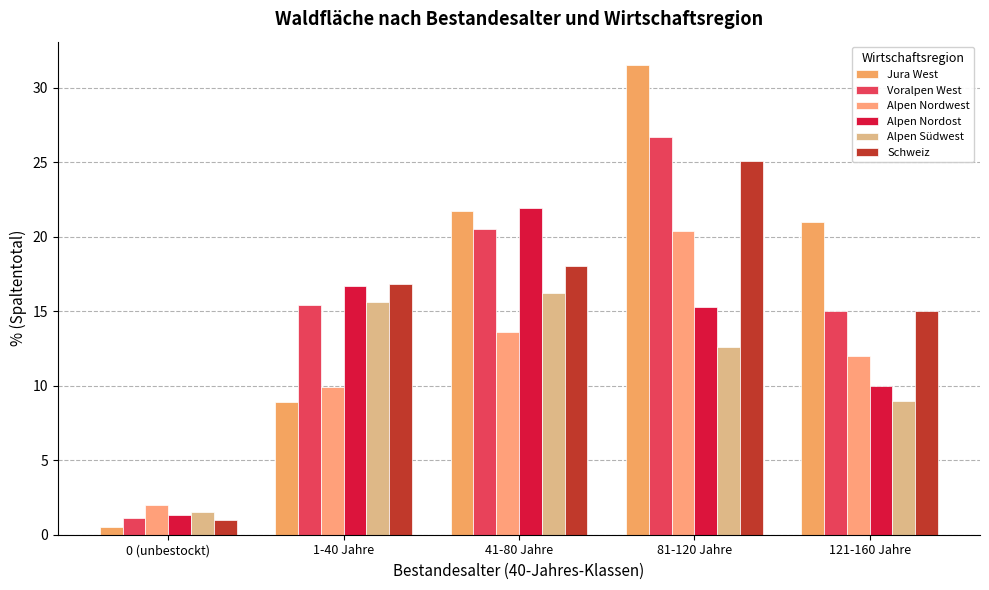

List the labels in order of Alpen Nordwest value, largest first.

81-120 Jahre, 41-80 Jahre, 121-160 Jahre, 1-40 Jahre, 0 (unbestockt)